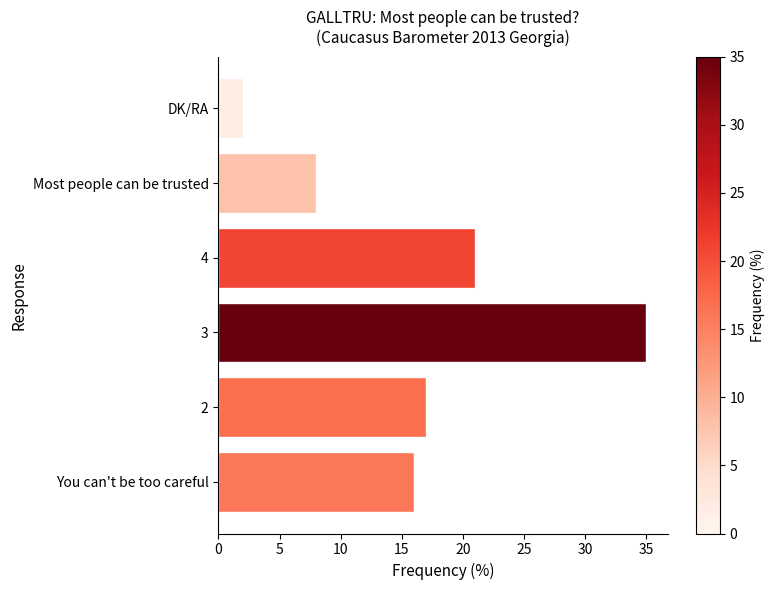

Which label corresponds to the largest value in the chart?

3